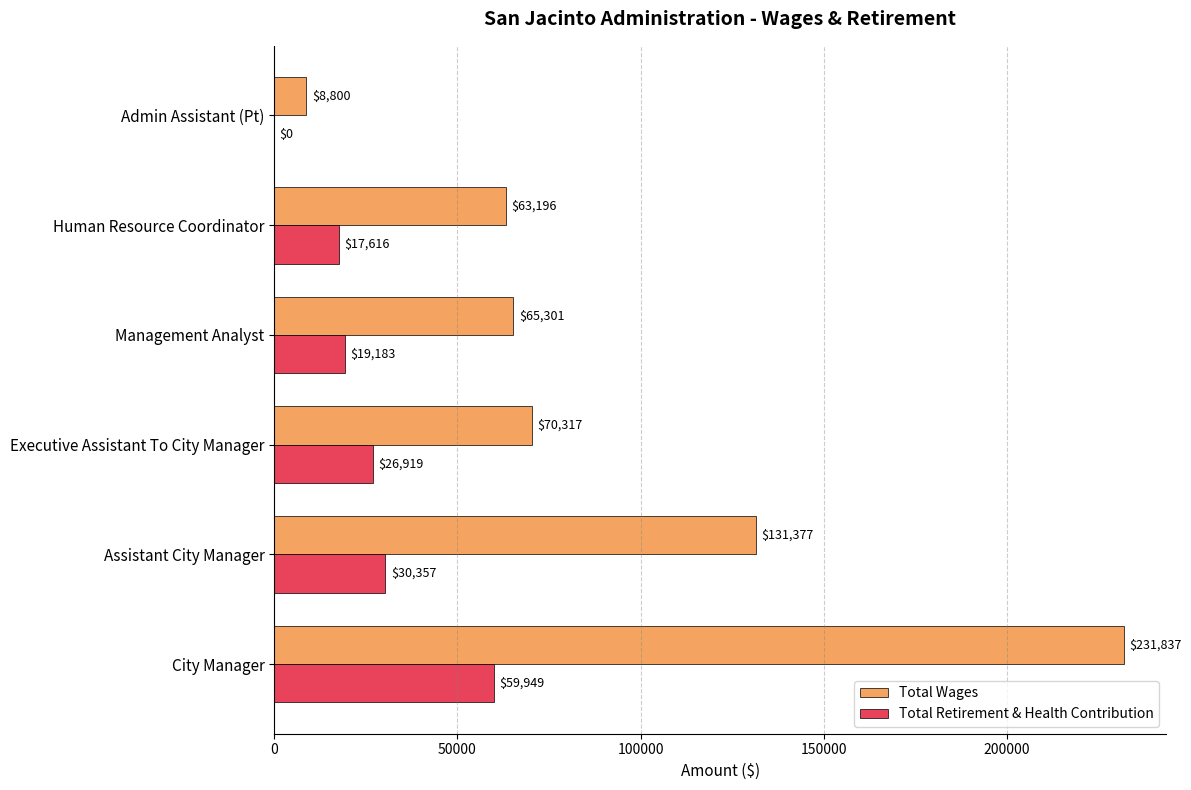

Is it true that Total Retirement & Health Contribution equals 26919 at Executive Assistant To City Manager?

True